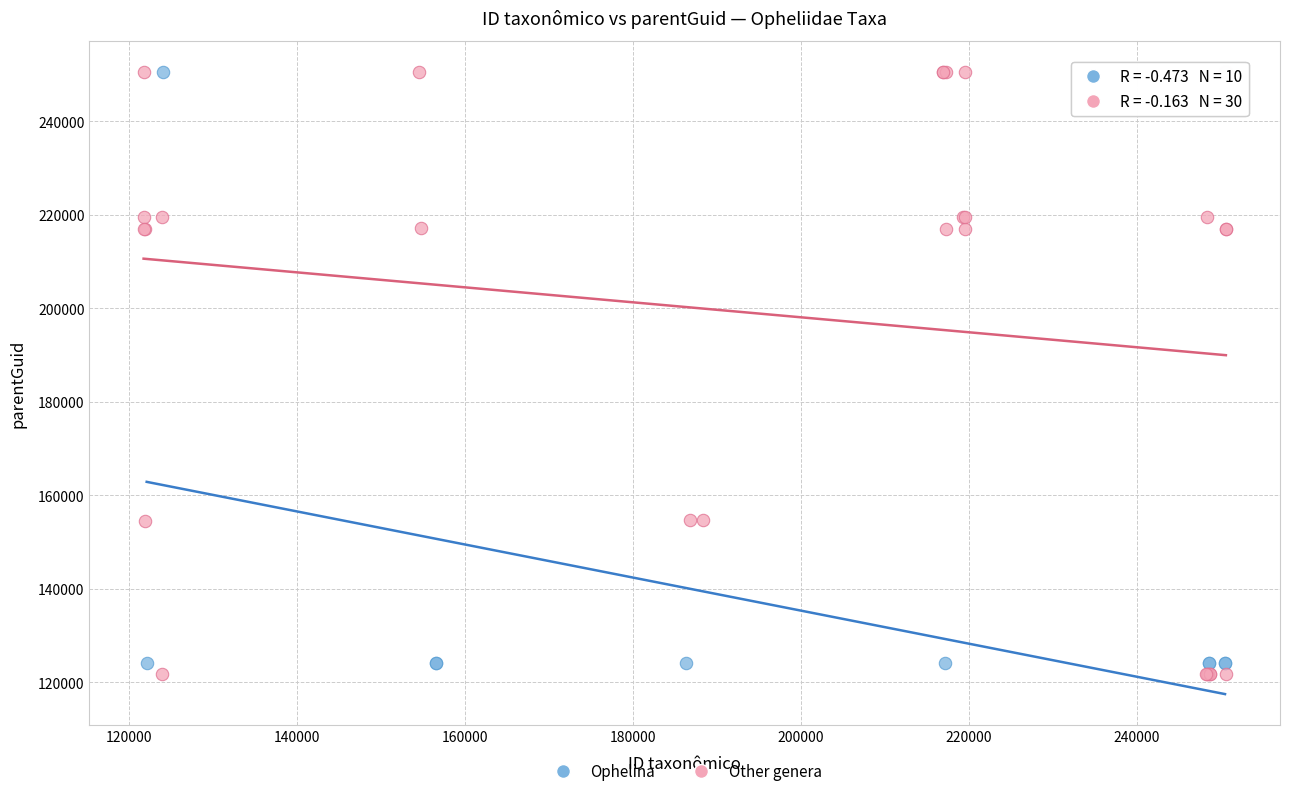

Which series has the largest Y range (max minus min)?

Other genera